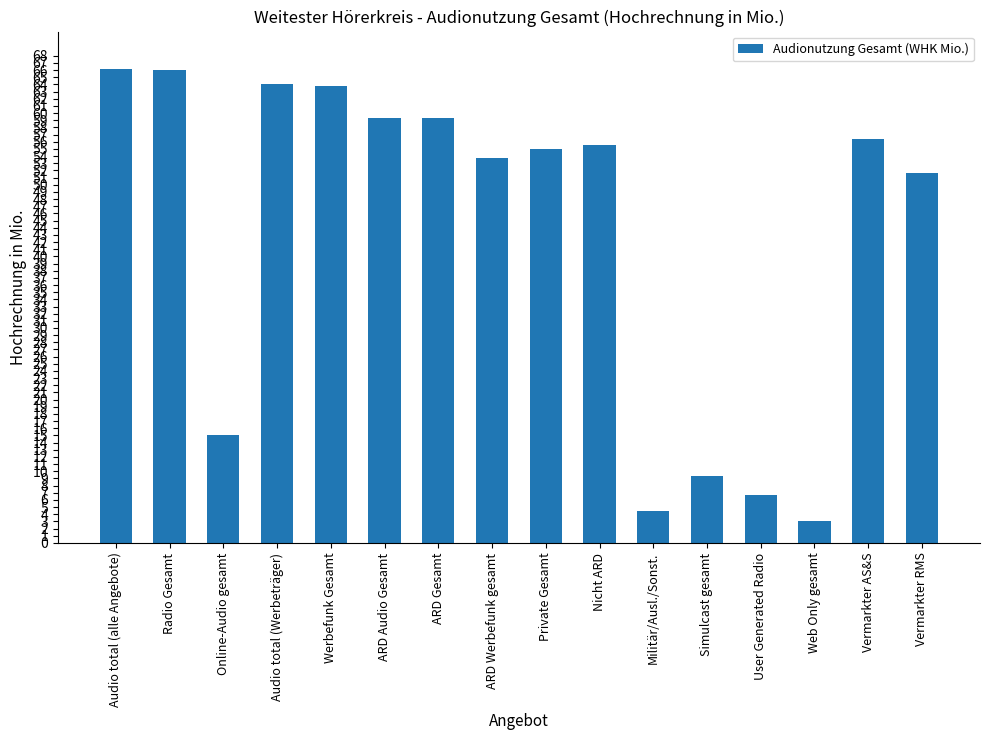

The chart shows a value of 55.0 at Private Gesamt. True or false?

True